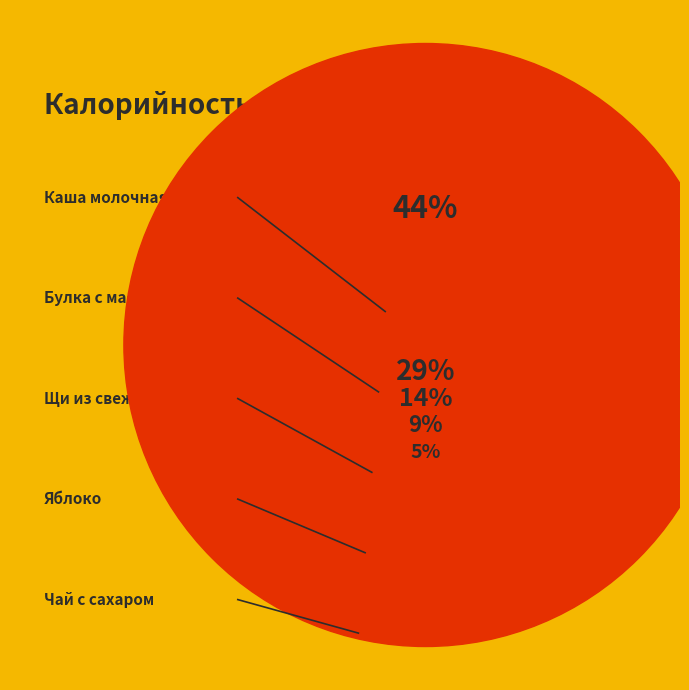

Which slice is the smallest?

Чай с сахаром